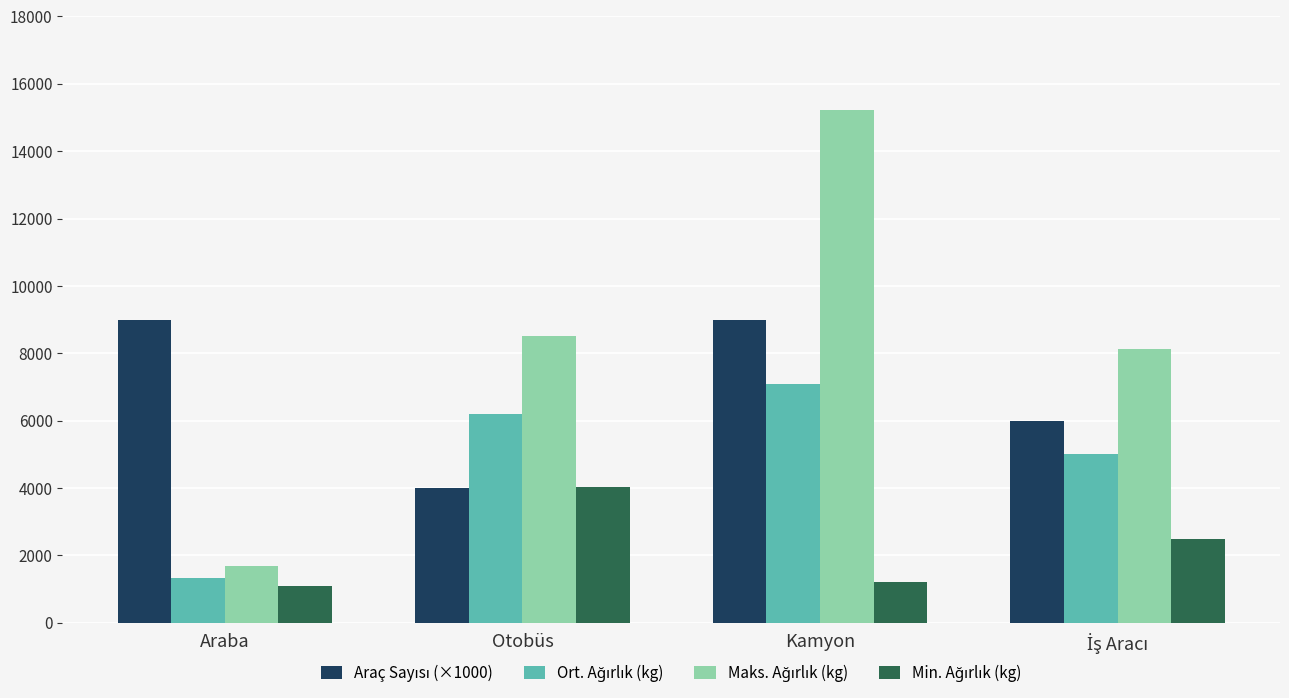

Which label corresponds to the largest value in the chart?

Kamyon